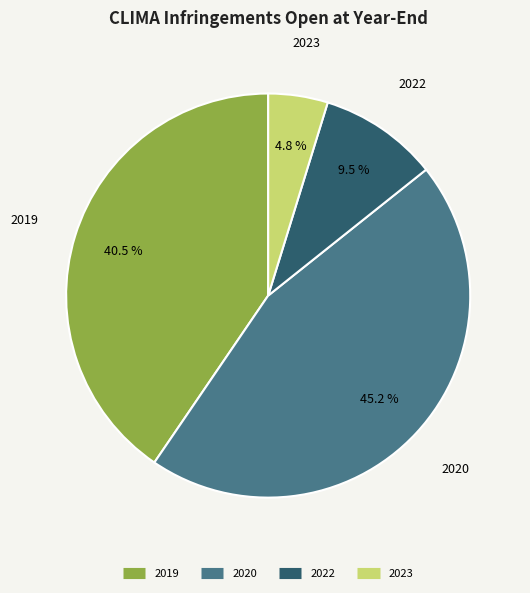

How many segments does this pie chart have?

4